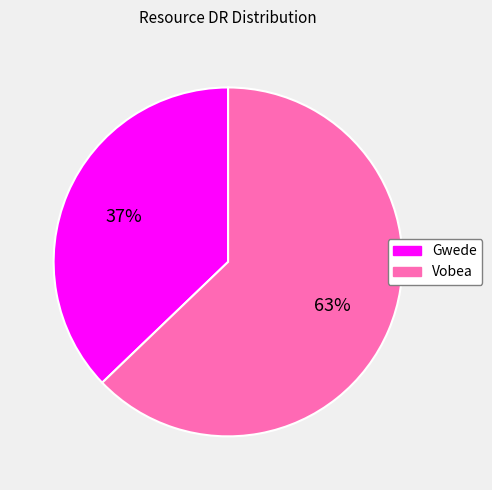

Approximately how many times larger is the value at Gwede compared to Vobea?

0.6